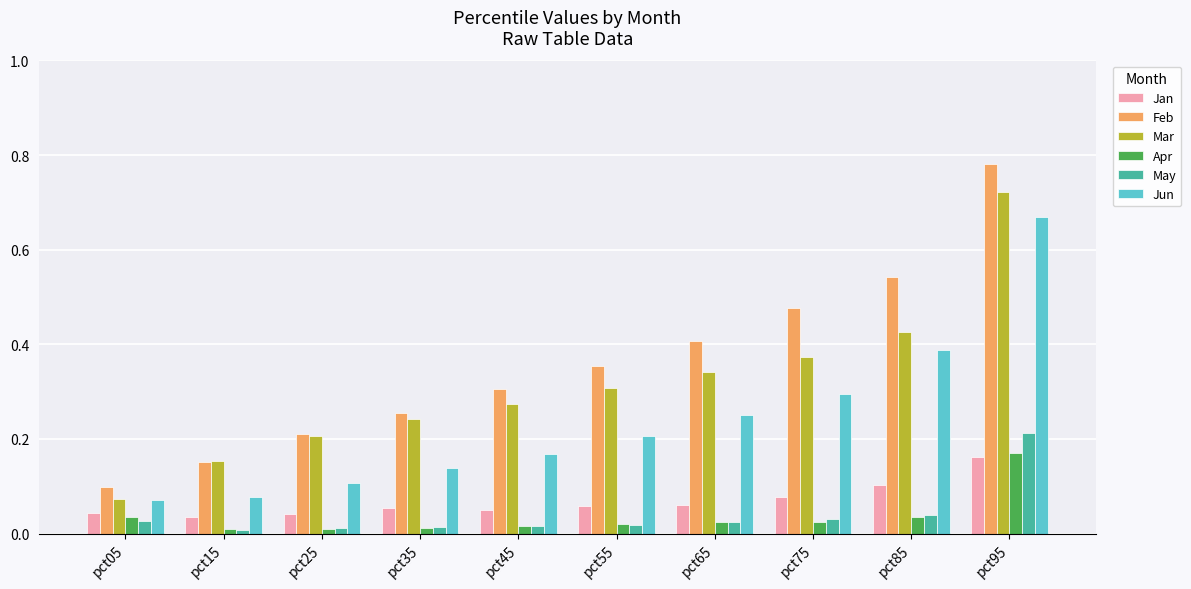

Which series has the widest spread of values?

Feb